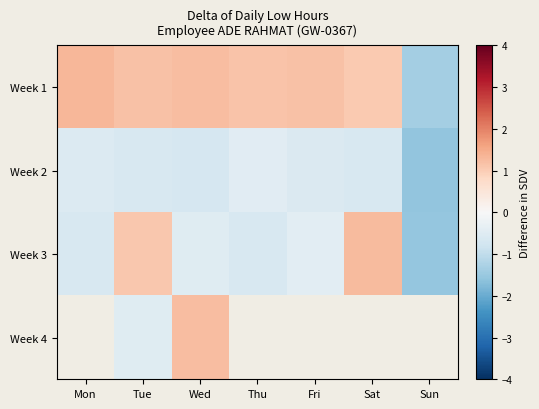

Which has a higher value, Mon or Wed?

Mon